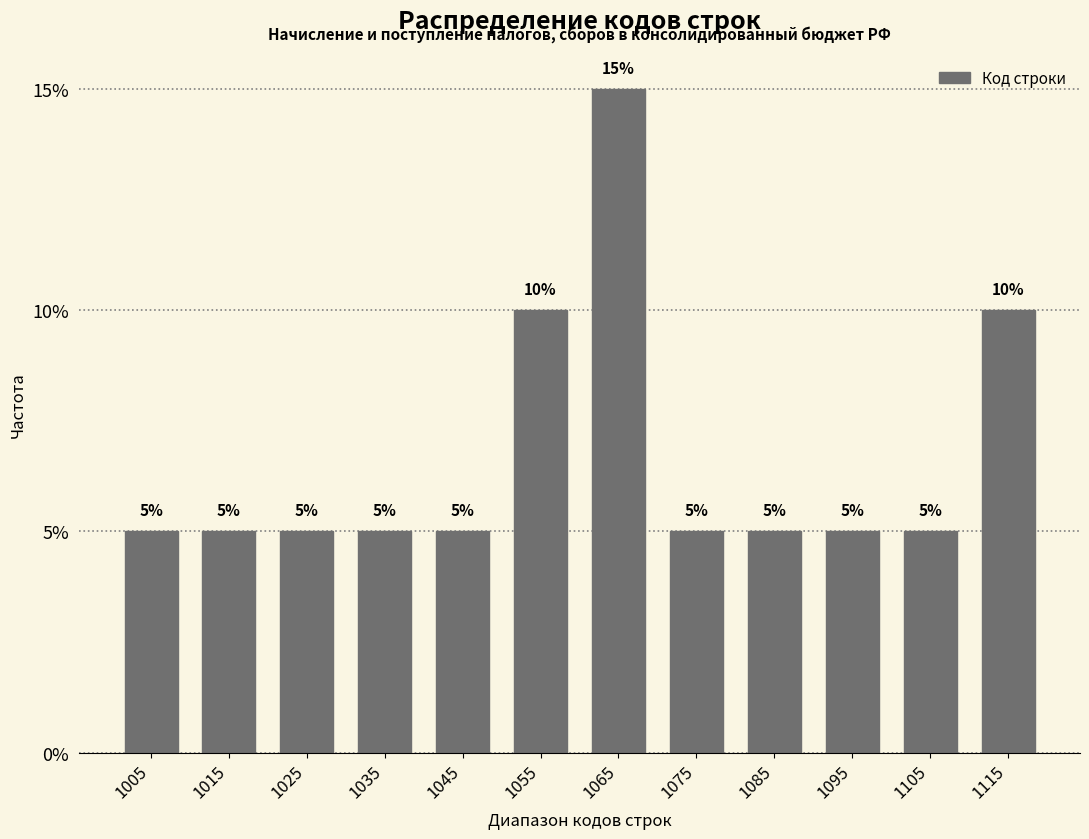

Reading left to right, transcribe this chart: for each bar, give the range it covers on the x-axis and its height.

1000 to 1010: 5
1010 to 1020: 5
1020 to 1030: 5
1030 to 1040: 5
1040 to 1050: 5
1050 to 1060: 10
1060 to 1070: 15
1070 to 1080: 5
1080 to 1090: 5
1090 to 1100: 5
1100 to 1110: 5
1110 to 1120: 10